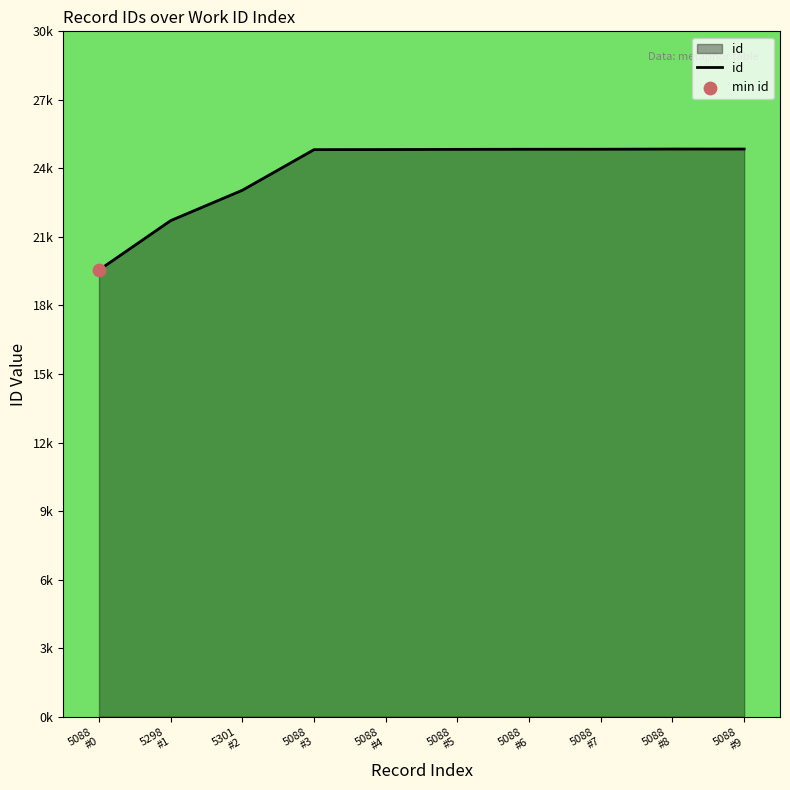

Approximately how many times larger is the value at 5298
#1 compared to 5088
#4?

0.9